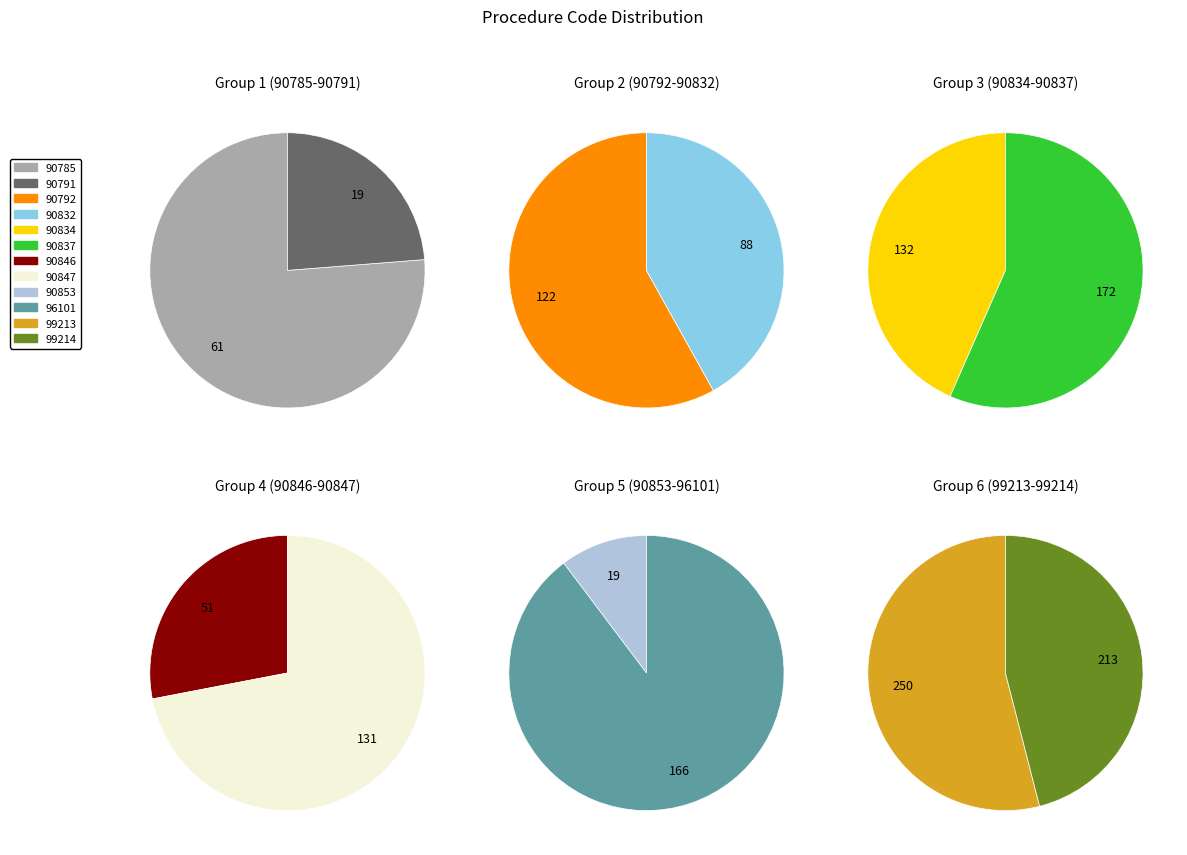

To the nearest percent, what percentage of the pie is 96101?

12%